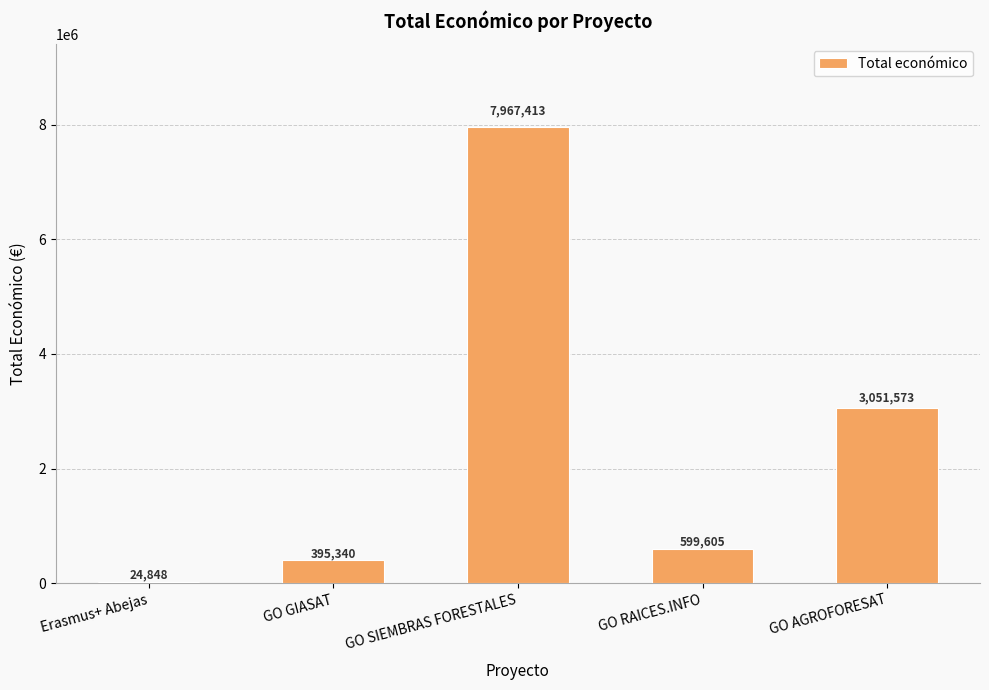

Reading left to right, what are all the values shown in this chart?

24848	395340	7967413	599605	3051573